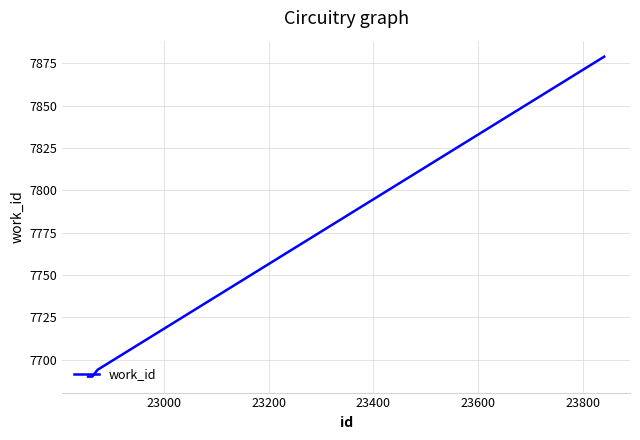

How many distinct data groups are displayed?

1